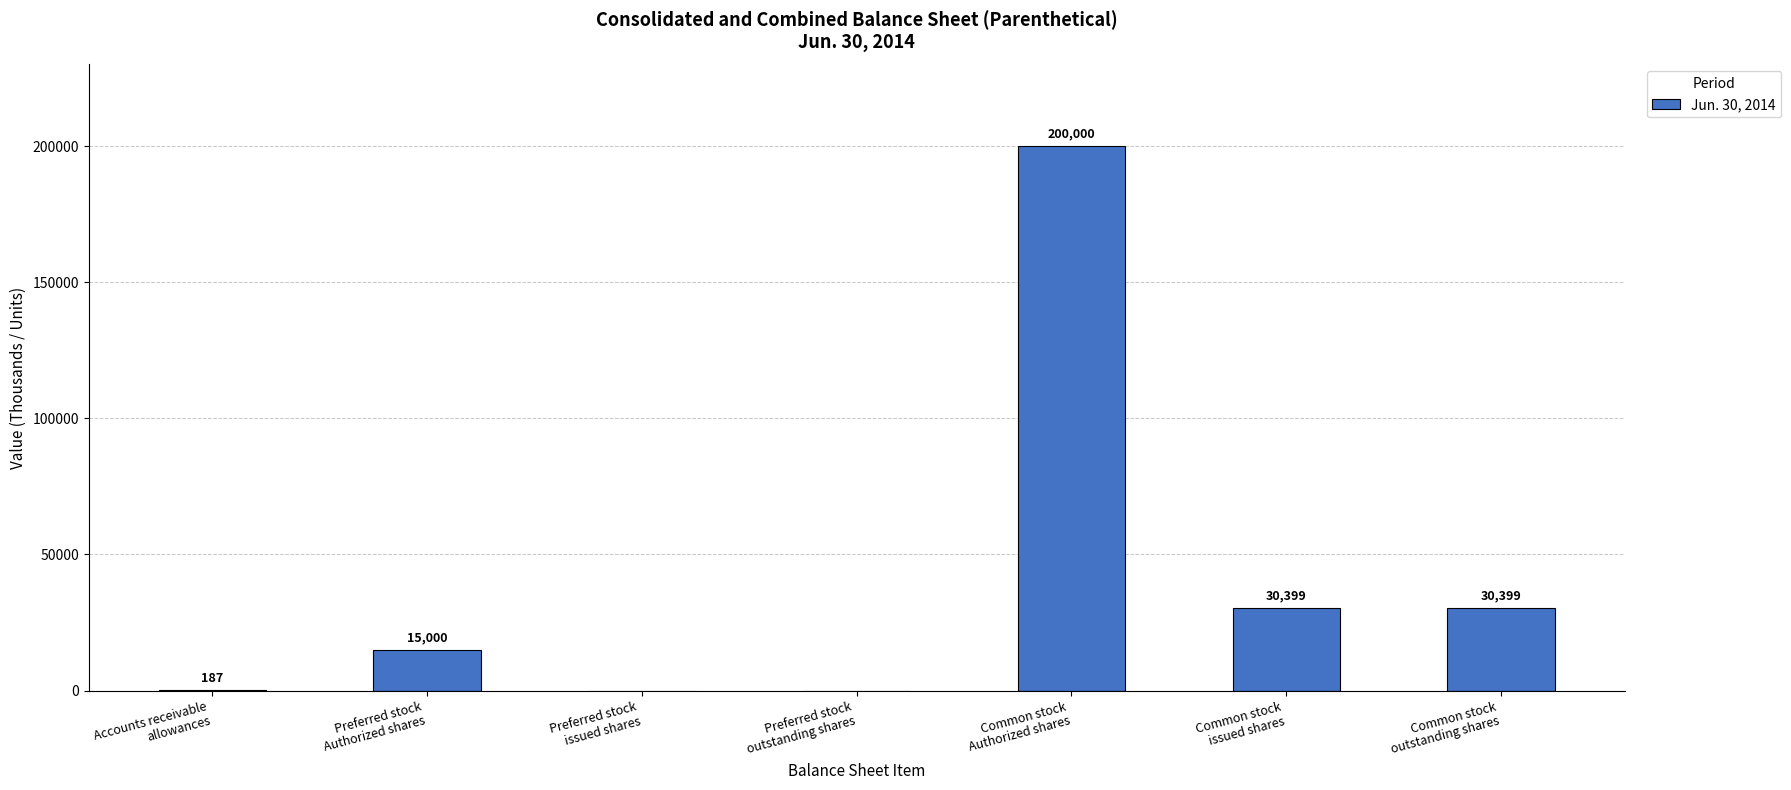

What is the sum of all values?

275985